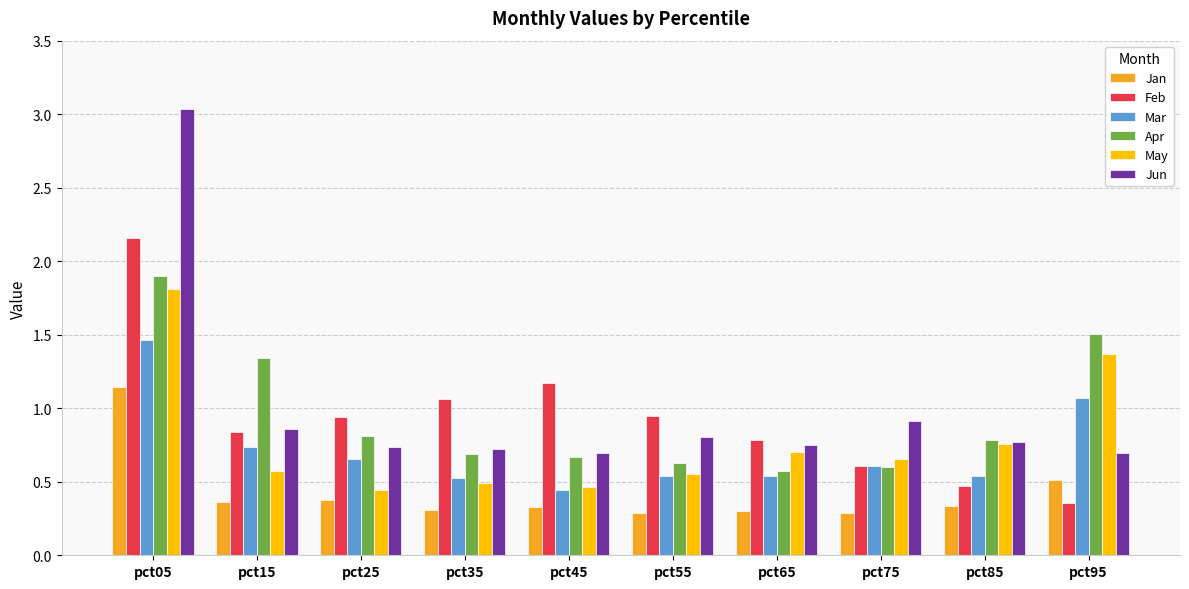

How many bars are there in total?

60